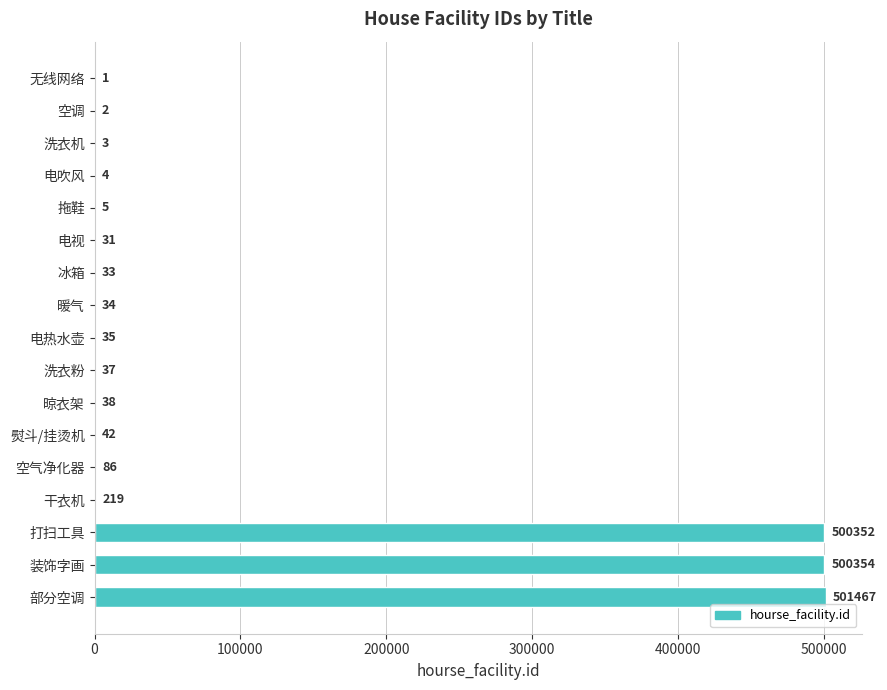

Reading top to bottom, extract all data points from this chart.

无线网络=1	空调=2	洗衣机=3	电吹风=4	拖鞋=5	电视=31	冰箱=33	暖气=34	电热水壶=35	洗衣粉=37	晾衣架=38	熨斗/挂烫机=42	空气净化器=86	干衣机=219	打扫工具=500352	装饰字画=500354	部分空调=501467